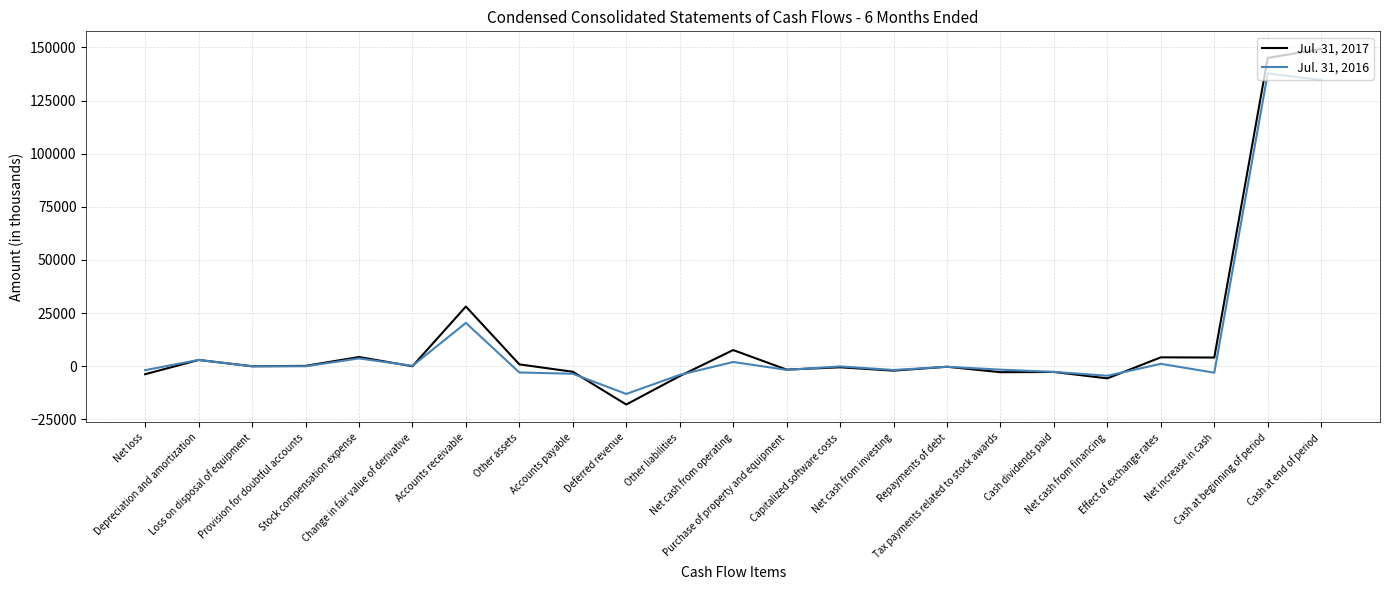

Where does the Jul. 31, 2016 series first go above -233?

Depreciation and amortization